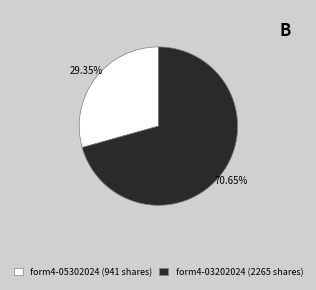

What is the ratio of the value at form4-05302024 (941 shares) to the value at form4-03202024 (2265 shares)?

0.4